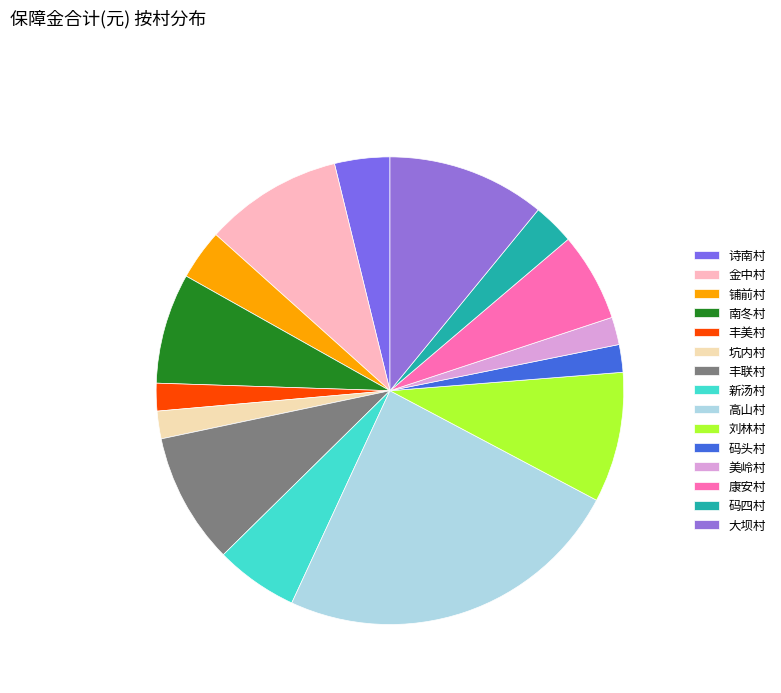

Is the sum of 南冬村 and 坑内村 greater than half?

No